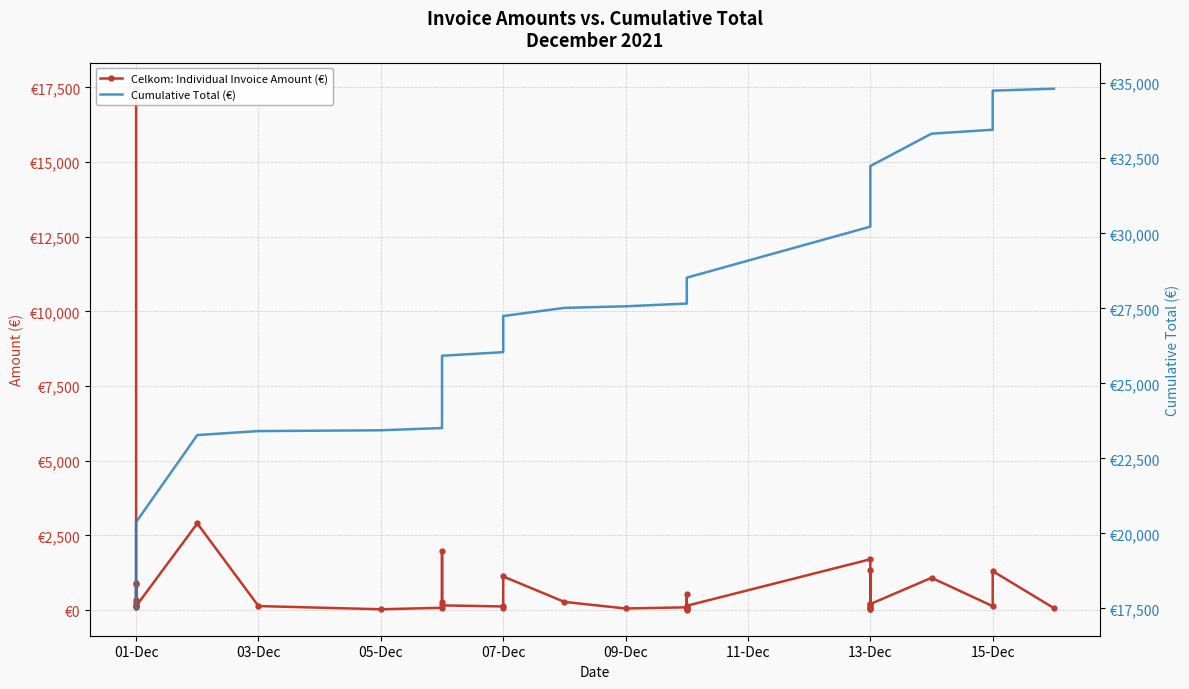

Reading left to right, extract all data points from this chart.

Celkom: Individual Invoice Amount (€): 17458.8	888.0	136.8	114.0	250.0	150.0	350.0	900.0	130.0	2900.0	132.8	25.9	75.3	261.2	1992.0	155.4	120.0	79.0	1124.8	271.9	52.0	91.2	100.0	543.6	27.5	36.0	12.0	144.0	1700.4	208.8	100.0	50.0	100.0	1324.4	35.0	200.0	1080.0	129.7	1303.2	64.8
Cumulative Total (€): 17458.8	18346.8	18483.5	18597.5	18847.5	18997.5	19347.5	20247.5	20377.5	23277.5	23410.3	23436.2	23511.5	23772.7	25764.7	25920.1	26040.1	26119.1	27243.8	27515.8	27567.8	27659.0	27759.0	28302.6	28330.1	28366.1	28378.1	28522.1	30222.5	30431.3	30531.3	30581.3	30681.3	32005.7	32040.7	32240.7	33320.7	33450.3	34753.6	34818.4